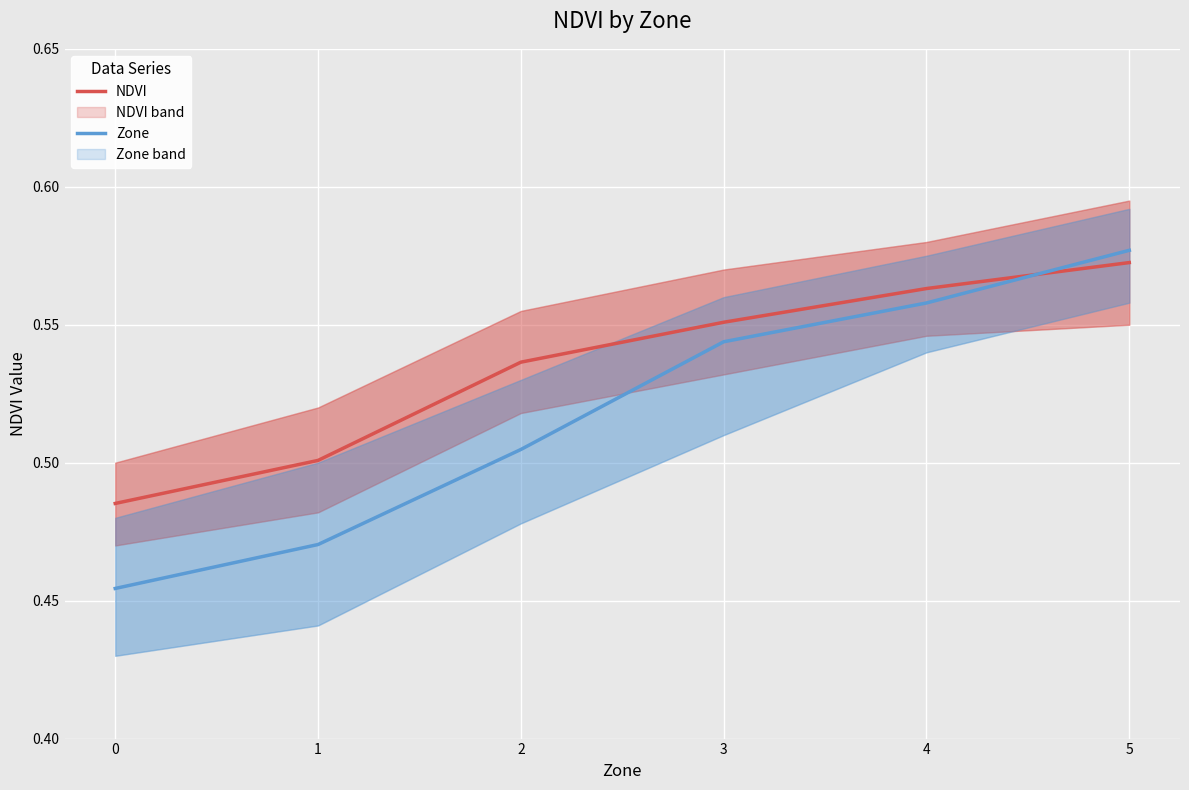

Between 4 and 1, which is larger?

4